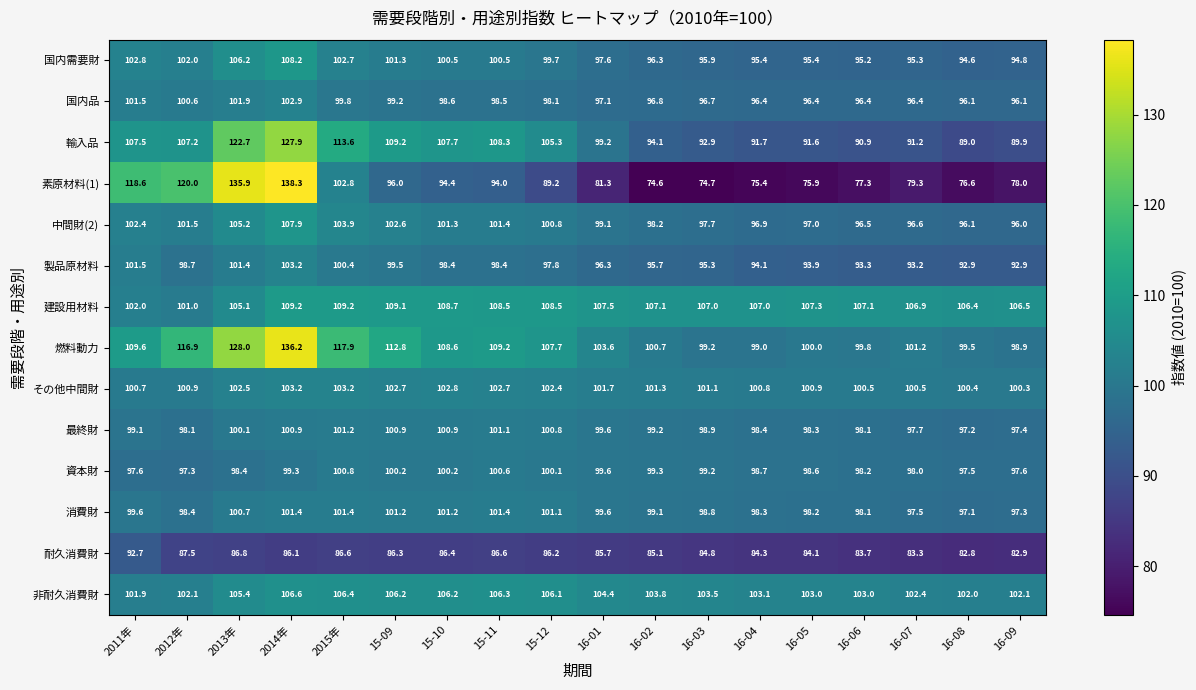

The 非耐久消費財 series shows 106.3 at 15-11. True or false?

True